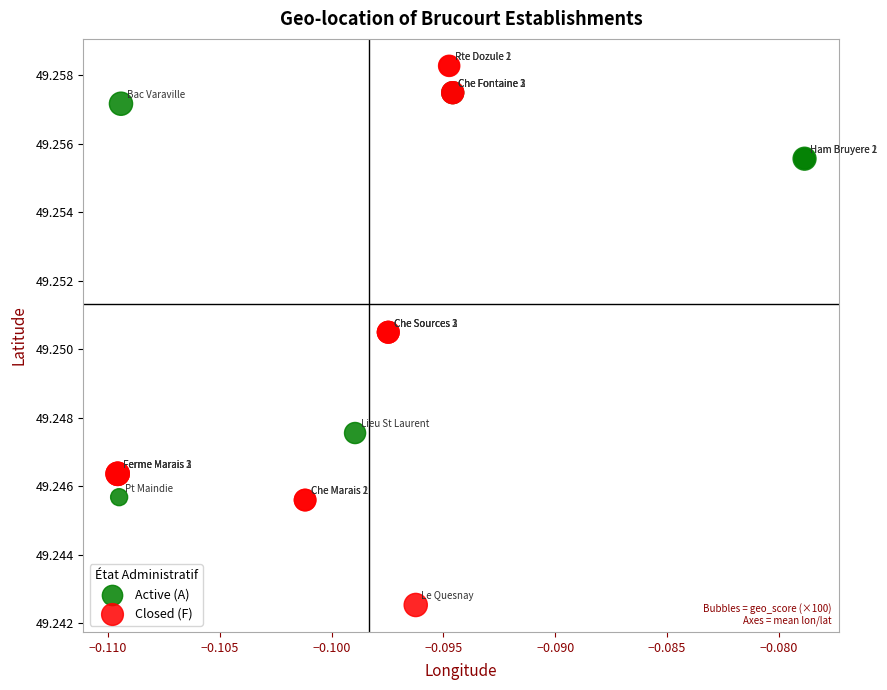

Which series contains the lowest Y value?

Closed (F)